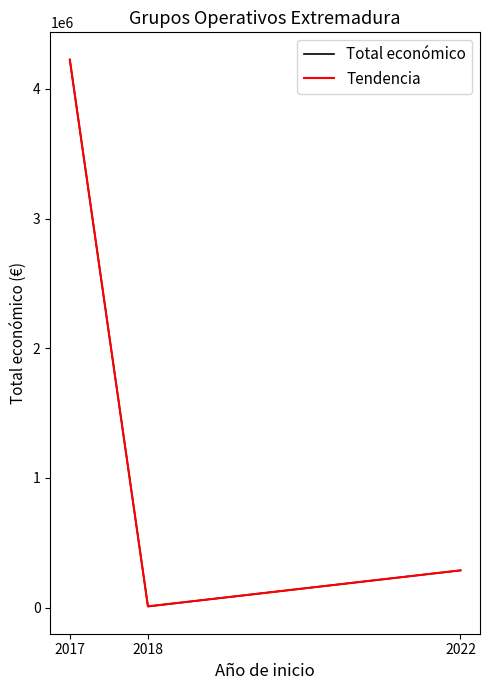

How many lines are shown in the chart?

2